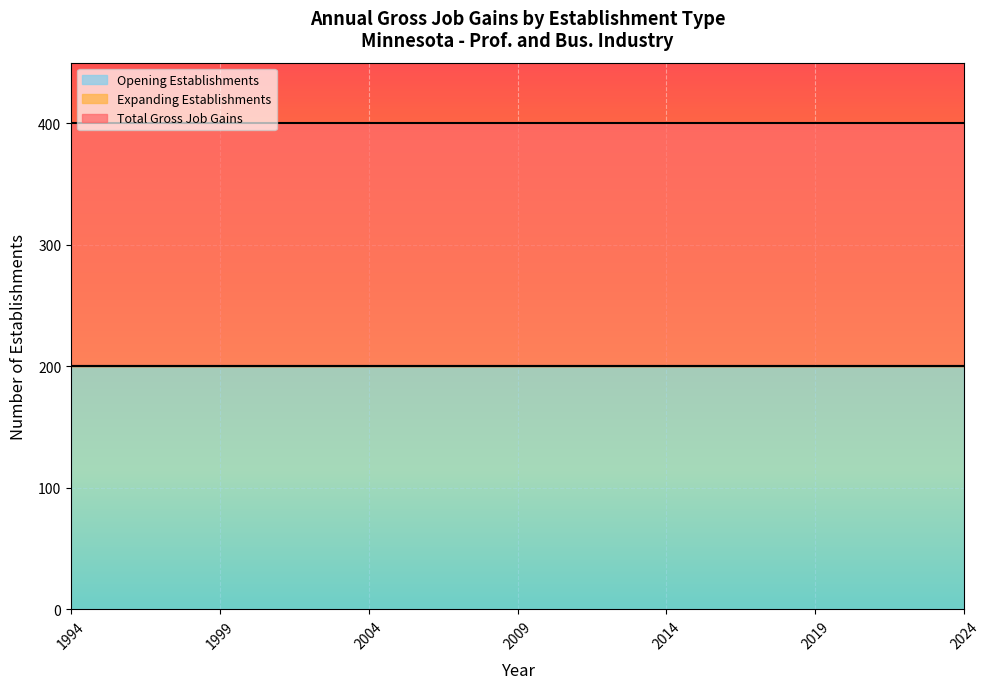

Read the Opening Establishments value at 2002.

200